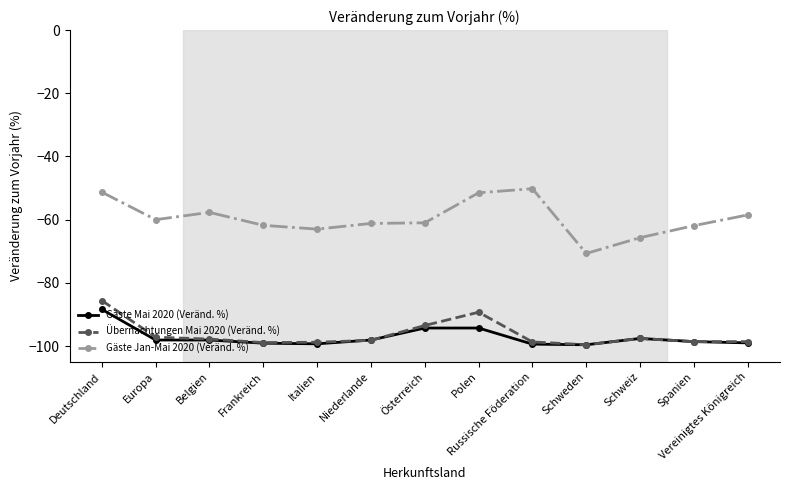

Rank the series at Deutschland from lowest to highest value.

Gäste Mai 2020 (Veränd. %), Übernachtungen Mai 2020 (Veränd. %), Gäste Jan-Mai 2020 (Veränd. %)